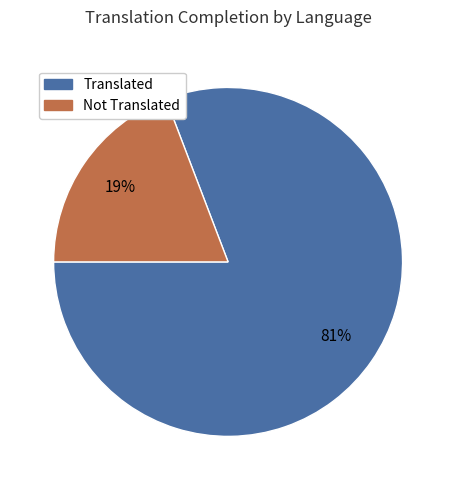

Rank the categories by value from highest to lowest.

Translated, Not Translated